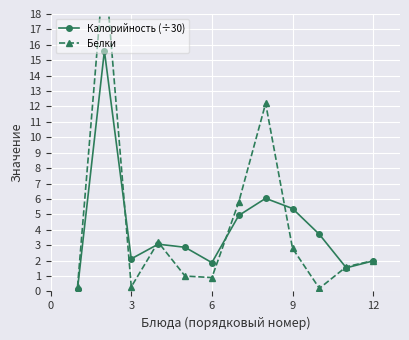

The Калорийность (÷30) series shows 9.6 at 9. True or false?

False